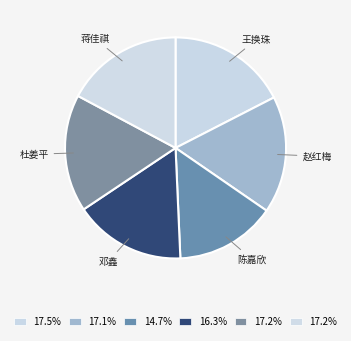

What is the ratio of the value at 蒋佳祺 to the value at 陈嘉欣?

1.2